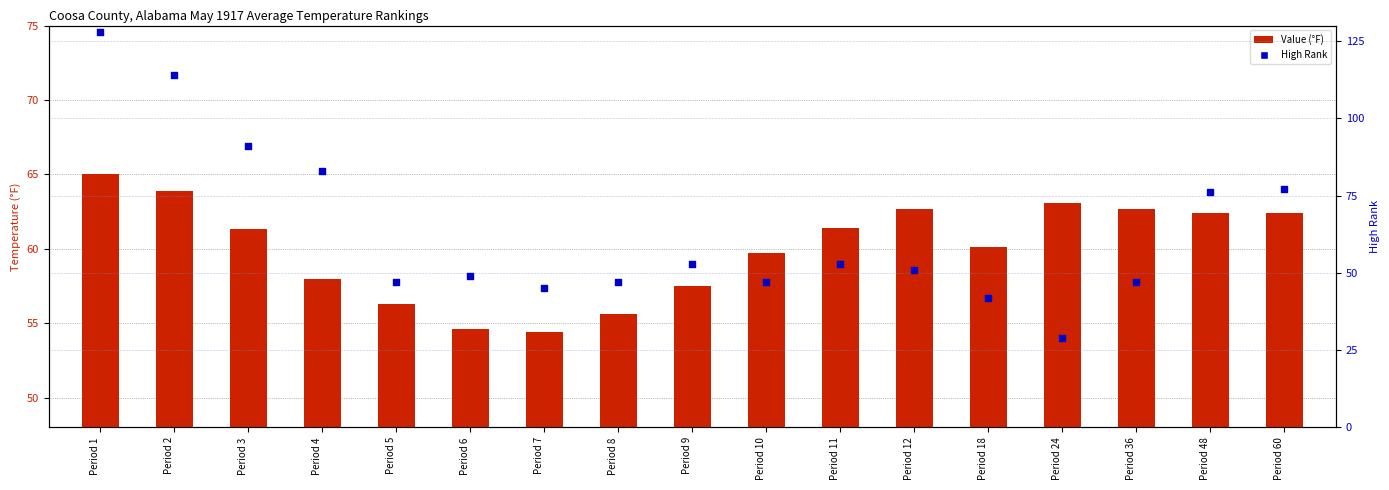

Which series reaches the maximum Y coordinate?

High Rank